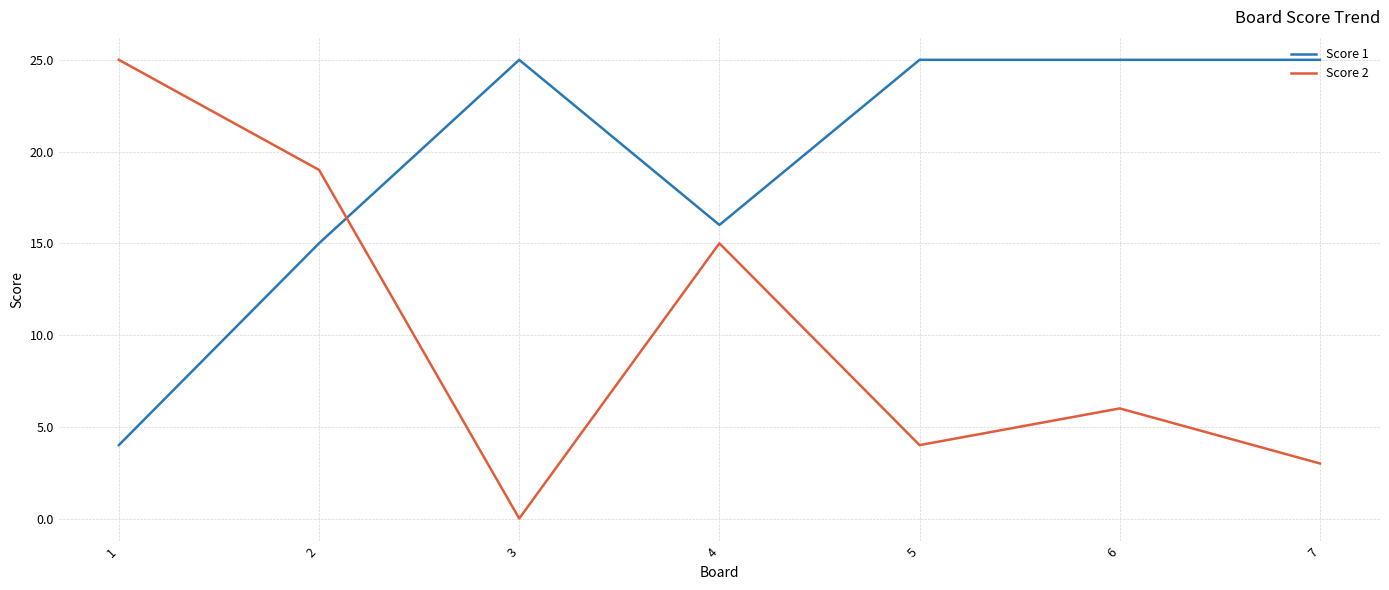

Which series changed the most between 3 and 5?

Score 2